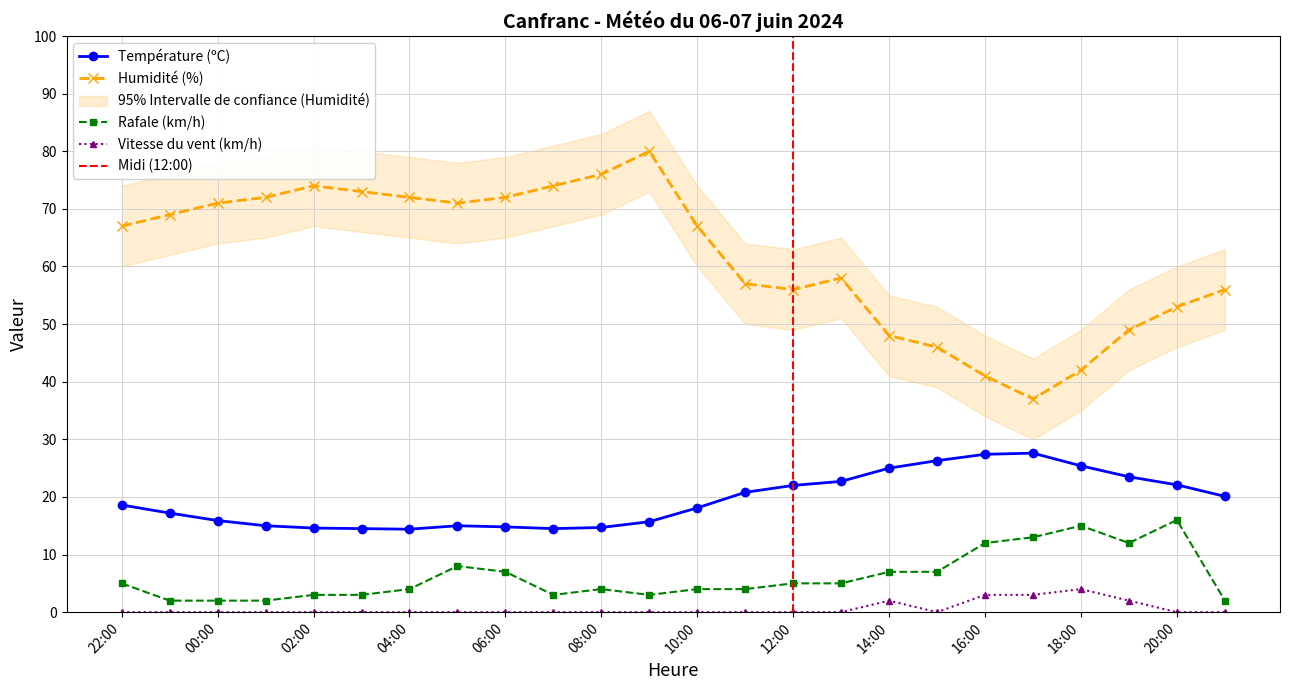

What is the difference between the second highest and minimum values in the Humidité (%) series?

39.0